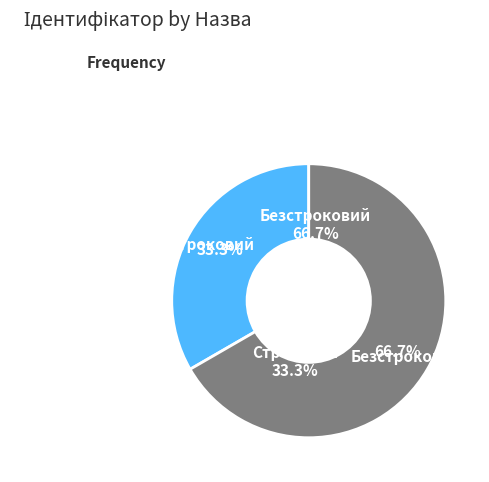

Is it true that Строковий is 33% of the pie?

True